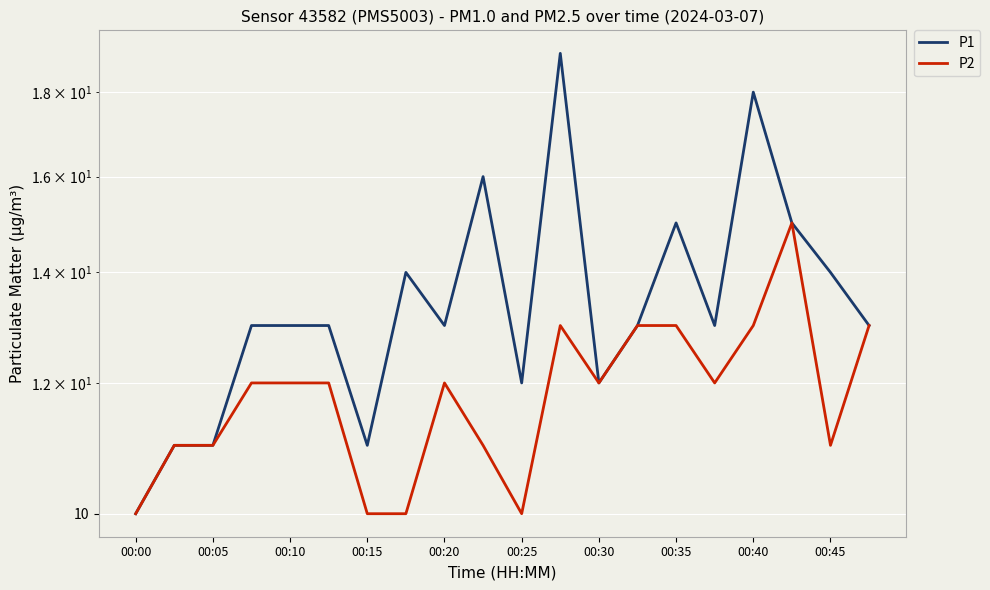

List the series in order of their peak value, highest first.

P1, P2